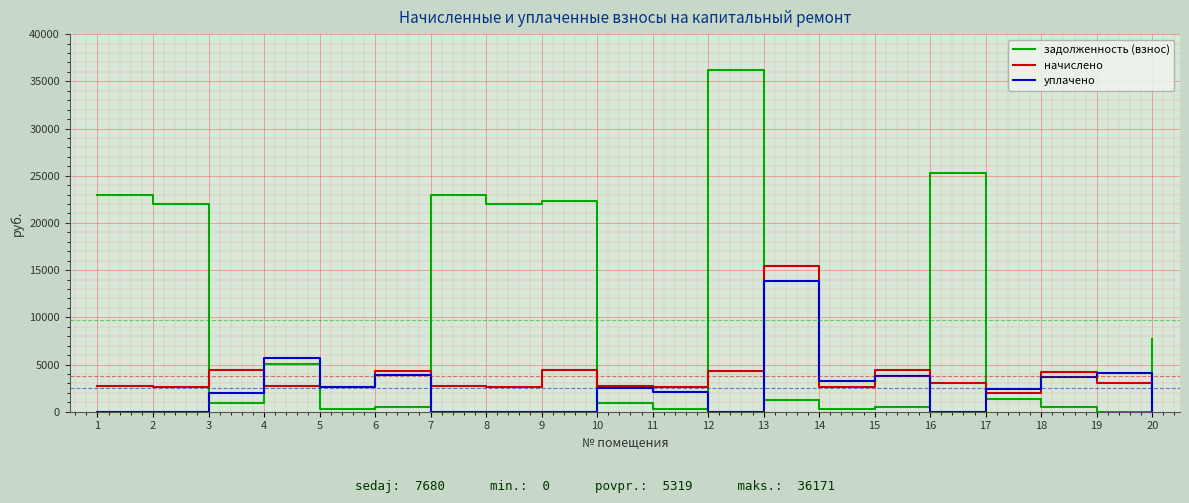

What is the difference between the начислено values at 2 and 3?

1728.0